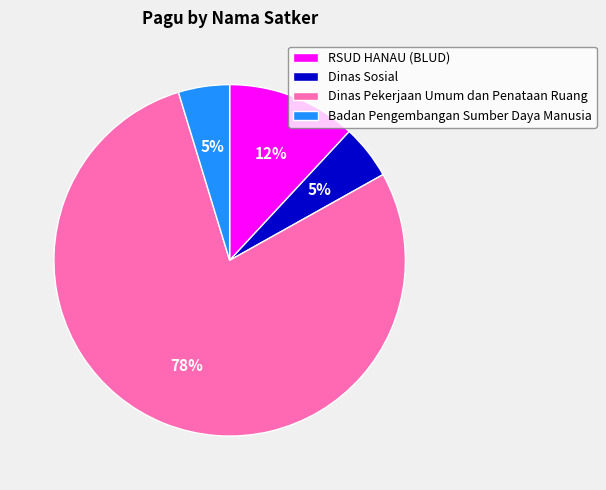

What is the largest slice in the pie chart?

Dinas Pekerjaan Umum dan Penataan Ruang